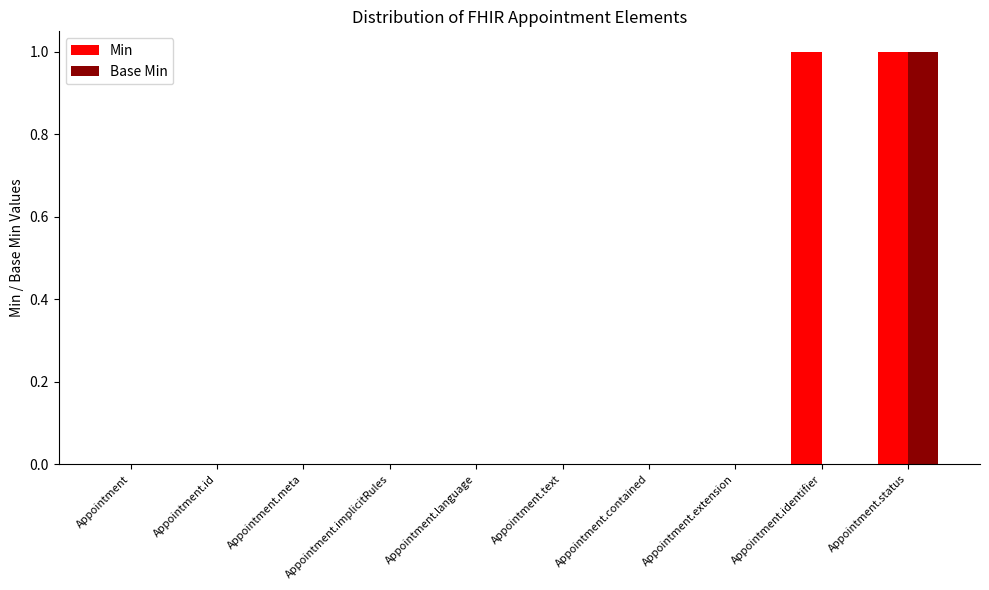

Reading right to left, list all the values displayed in this chart.

Min: Appointment.status=1	Appointment.identifier=1	Appointment.extension=0	Appointment.contained=0	Appointment.text=0	Appointment.language=0	Appointment.implicitRules=0	Appointment.meta=0	Appointment.id=0	Appointment=0
Base Min: Appointment.status=1	Appointment.identifier=0	Appointment.extension=0	Appointment.contained=0	Appointment.text=0	Appointment.language=0	Appointment.implicitRules=0	Appointment.meta=0	Appointment.id=0	Appointment=0